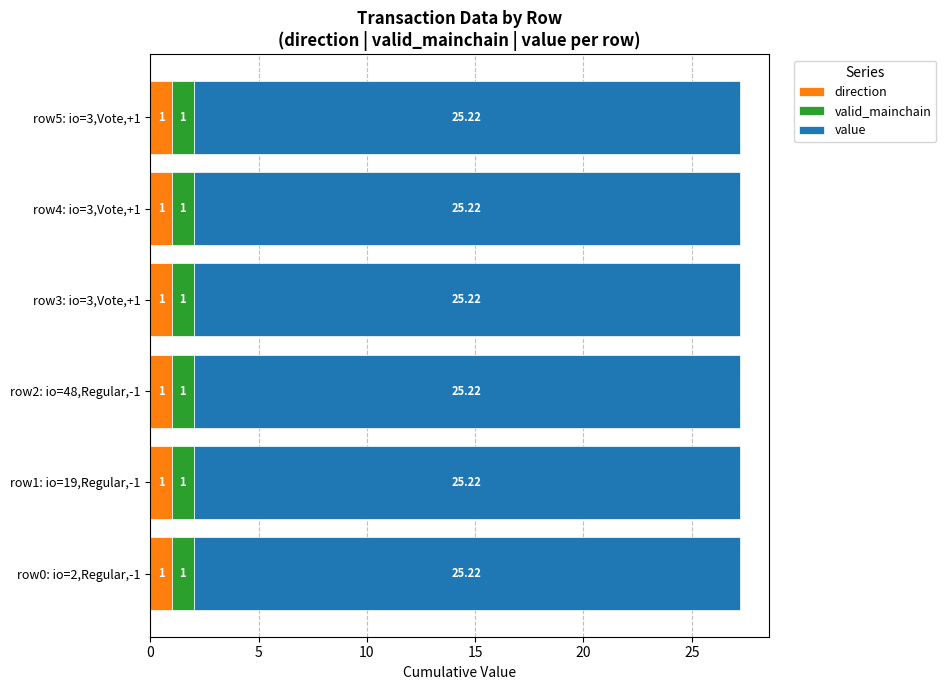

Reading left to right, what are all the values shown in this chart?

direction: 2=-1.0	19=-1.0	48=-1.0	3=1.0	3=1.0	3=1.0
valid_mainchain: 2=1.0	19=1.0	48=1.0	3=1.0	3=1.0	3=1.0
value: 2=25.2	19=25.2	48=25.2	3=25.2	3=25.2	3=25.2